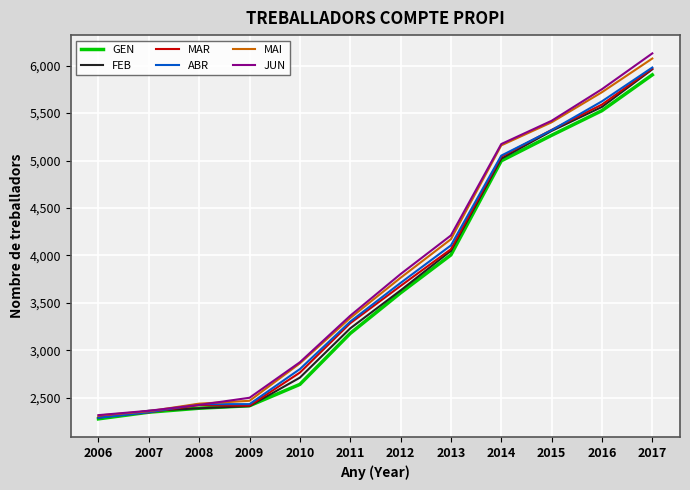

Which category has the highest value in the ABR series?

2017